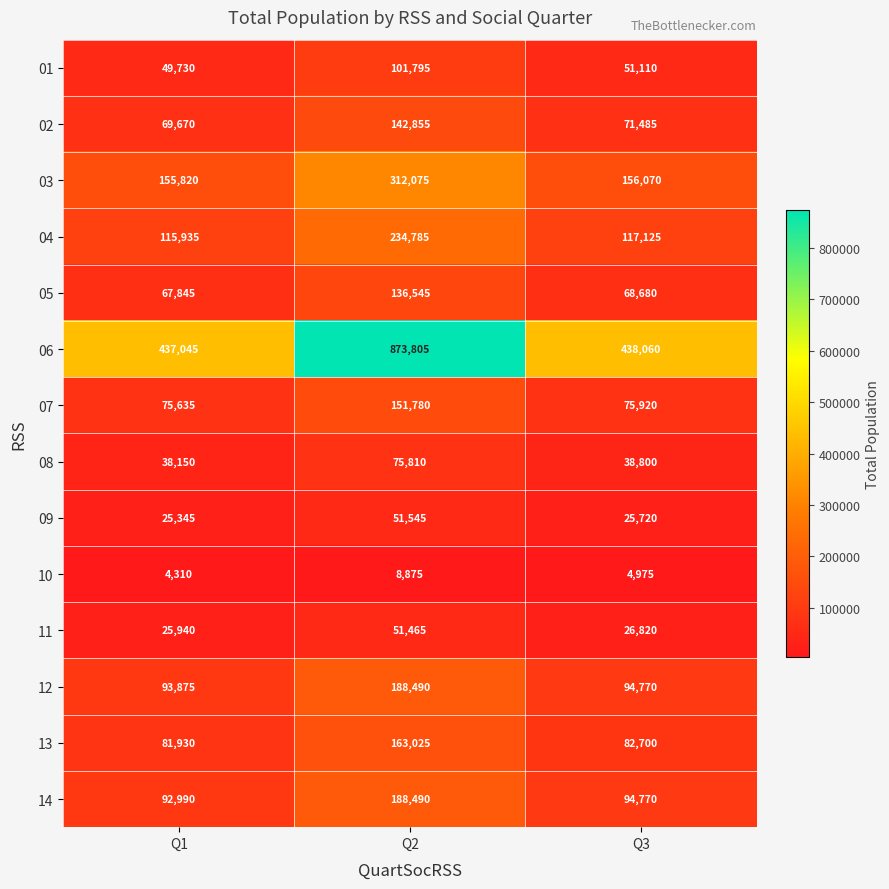

Which category has the lowest value in the 04 series?

Q1